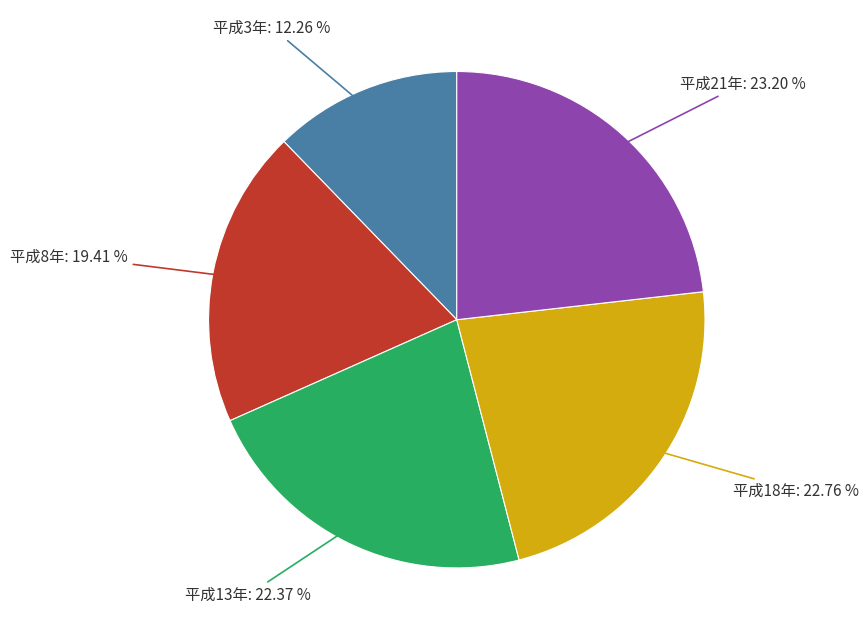

What is the total percentage of 平成3年 and 平成13年?

34.6%